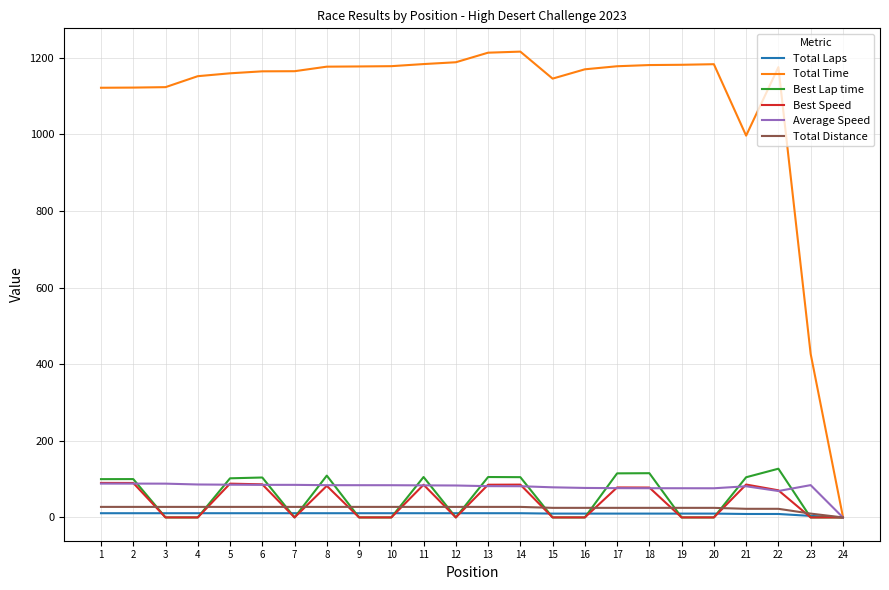

The value of Total Time at 22 is 2007.7. True or false?

False